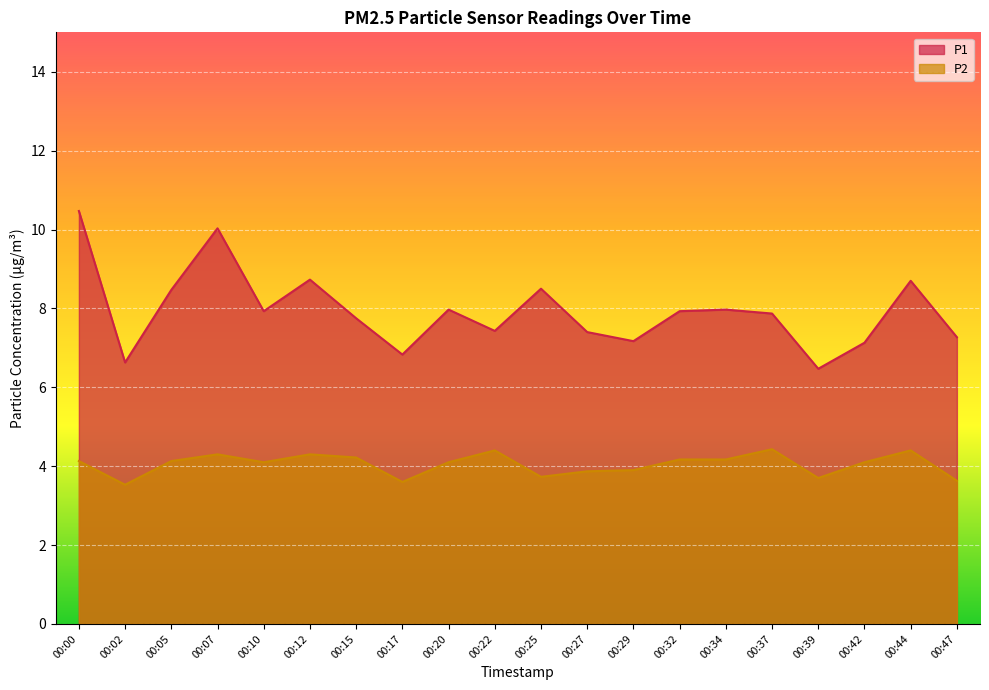

What is the sum of all P2 values?

80.9